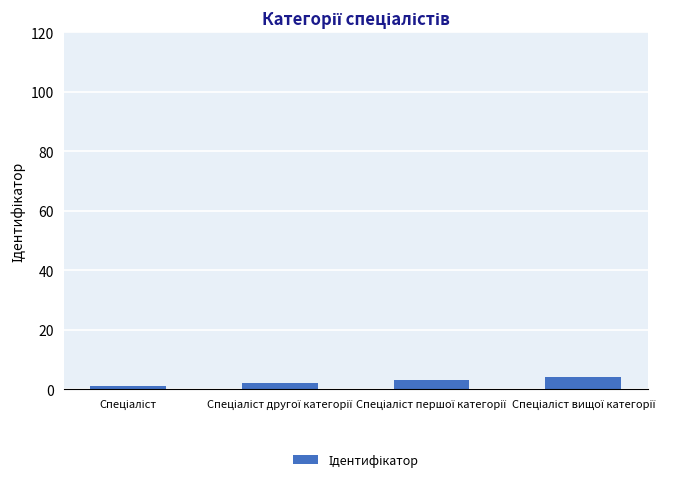

What is the maximum value shown in the chart?

4